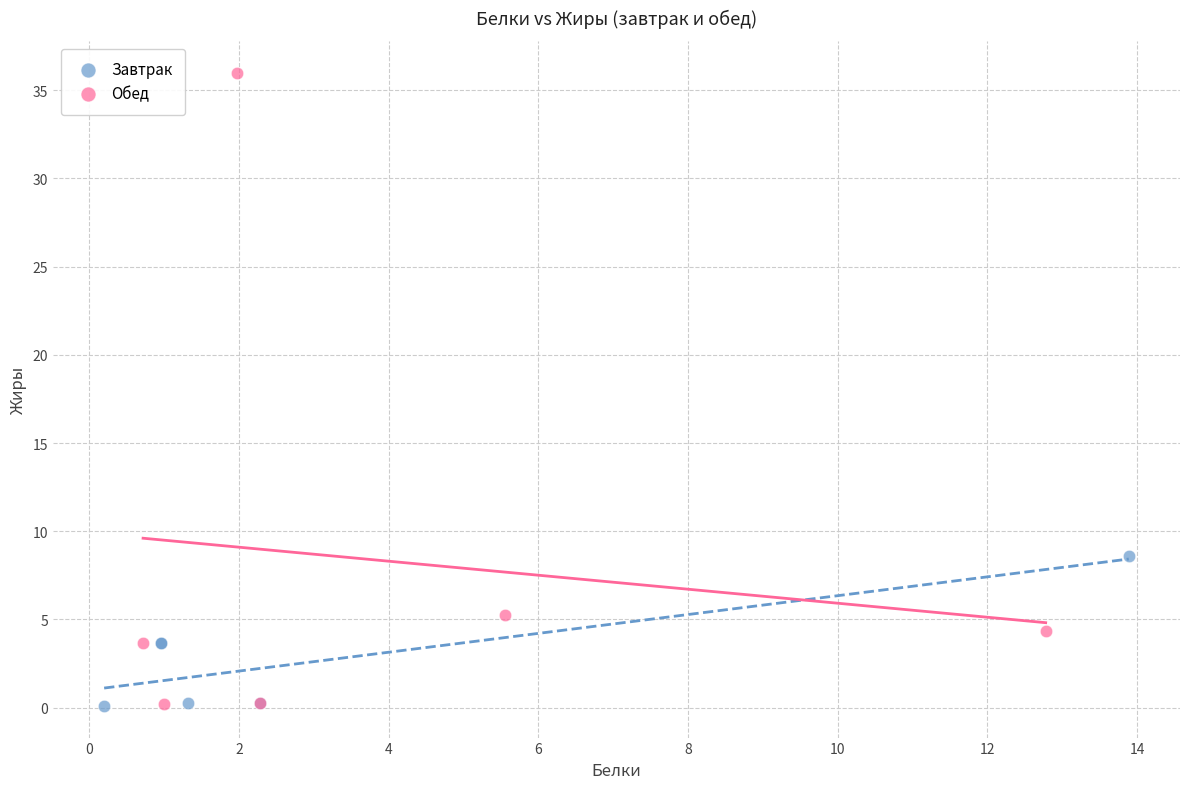

Which series reaches the maximum Y coordinate?

Обед